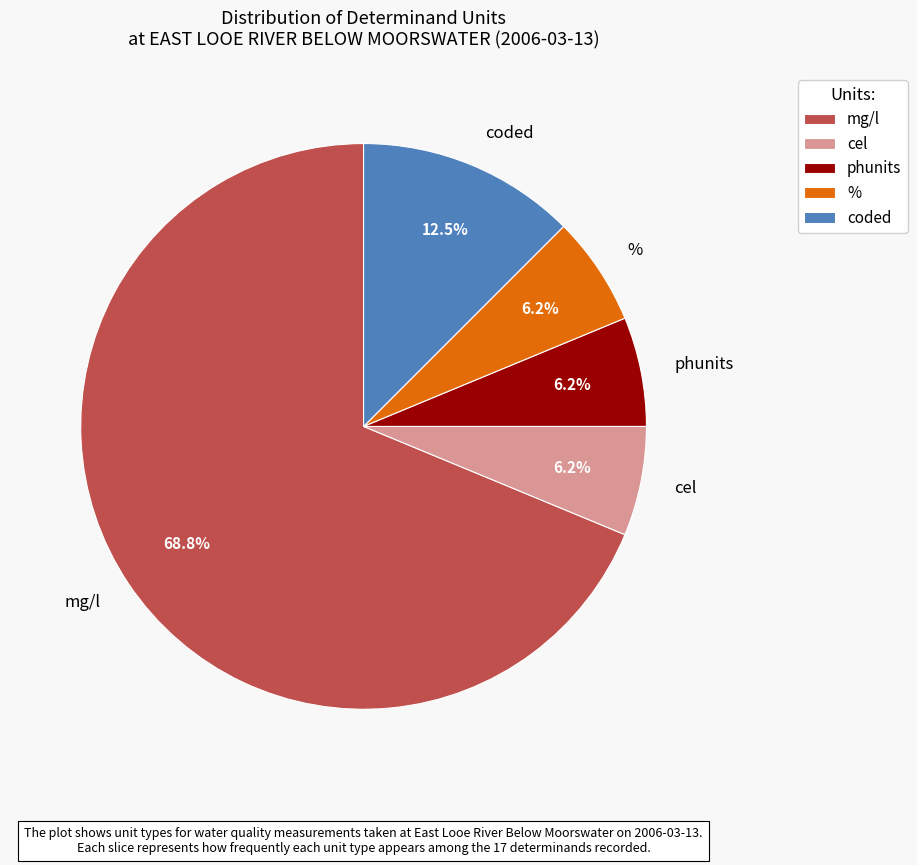

Is there a majority slice in this chart?

Yes